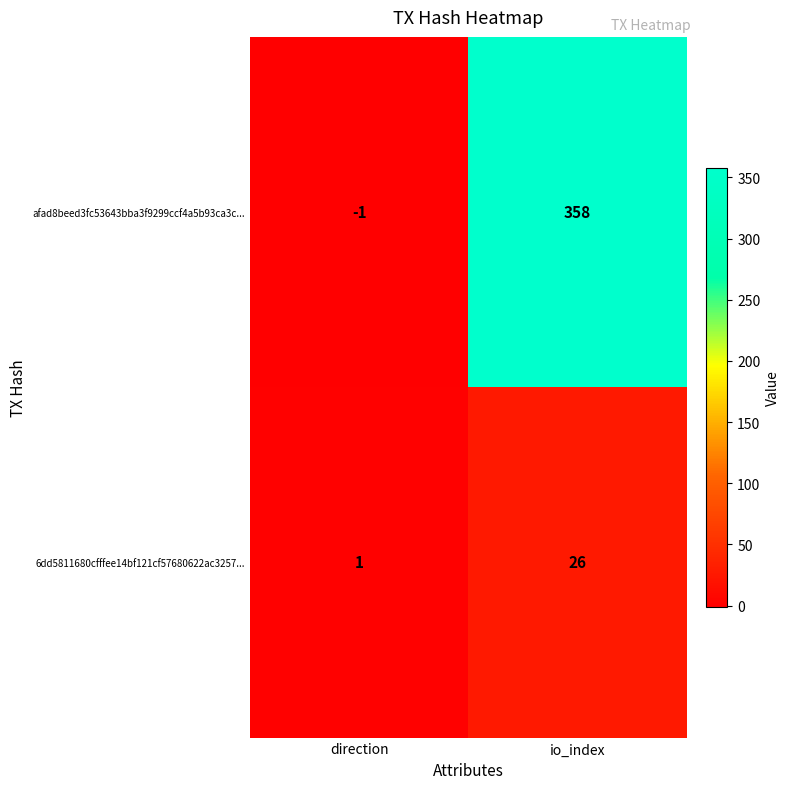

How many series are shown in this chart?

2